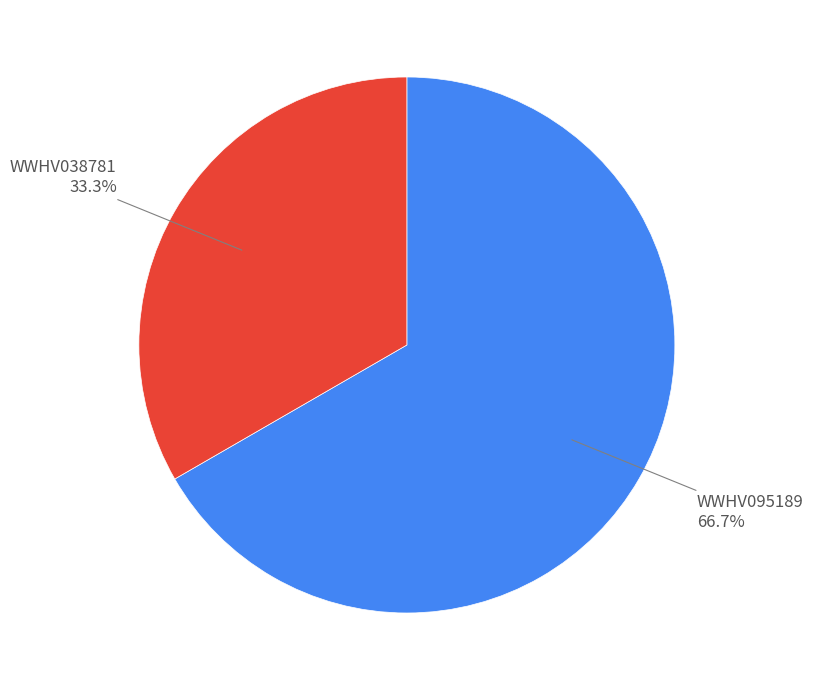

Is there any slice that represents more than half of the pie?

Yes